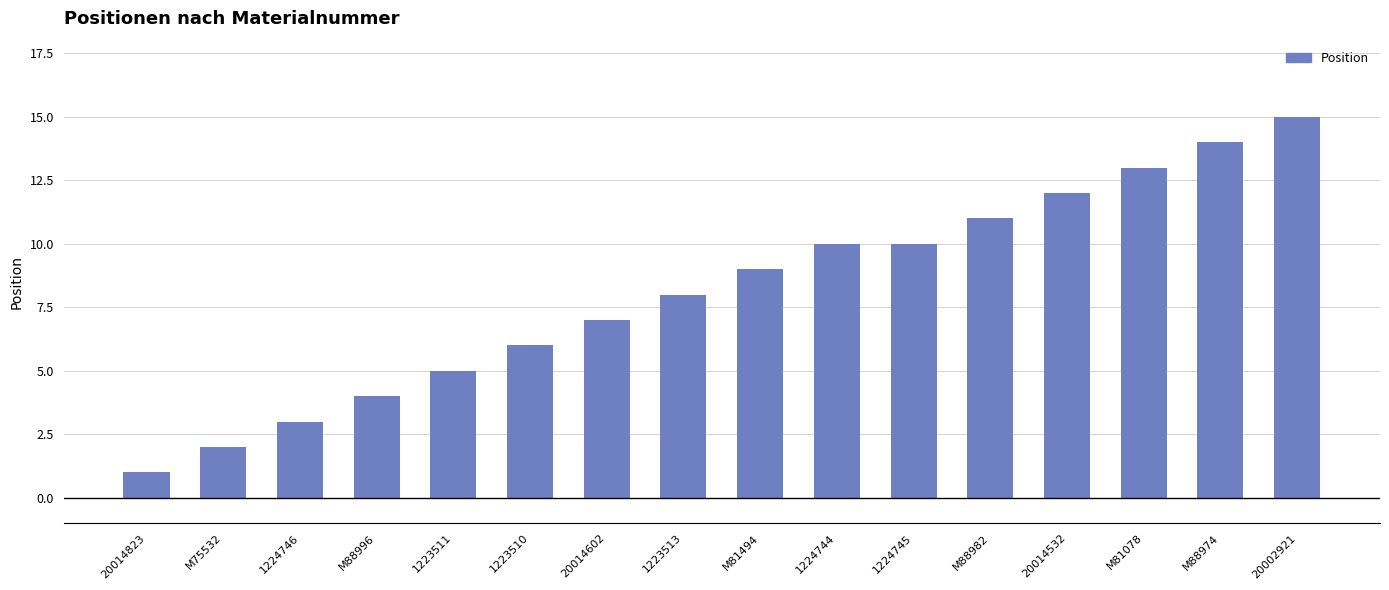

Which category has the highest value across all series?

20002921